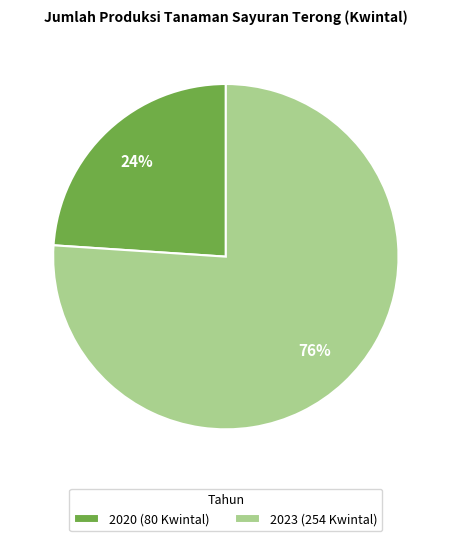

Count the number of slices in the pie.

2